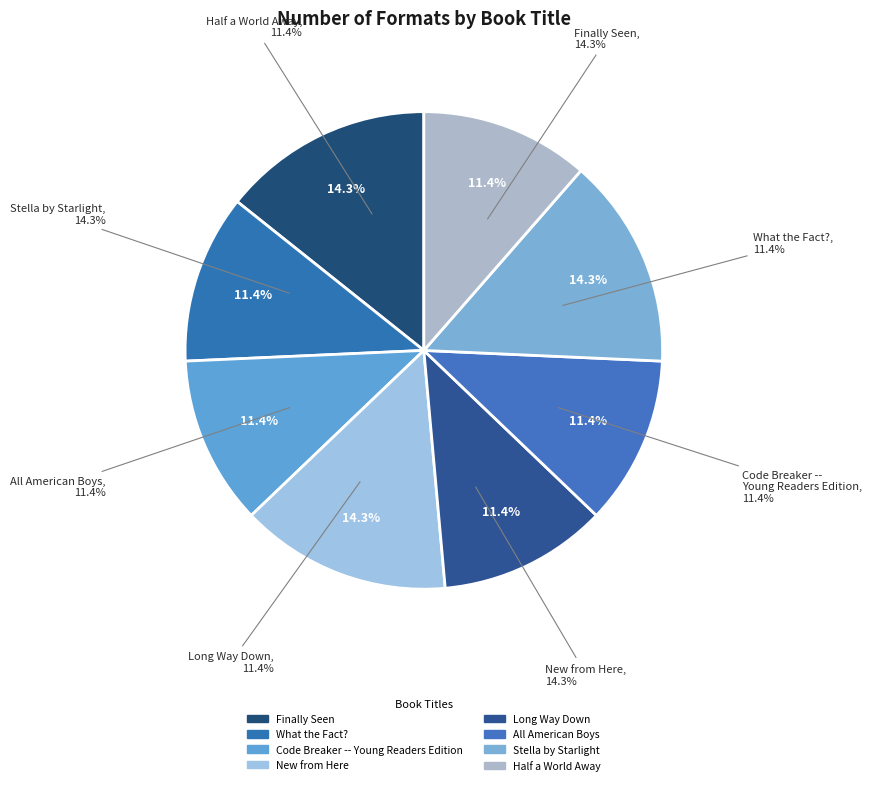

What is the largest slice in the pie chart?

Finally Seen